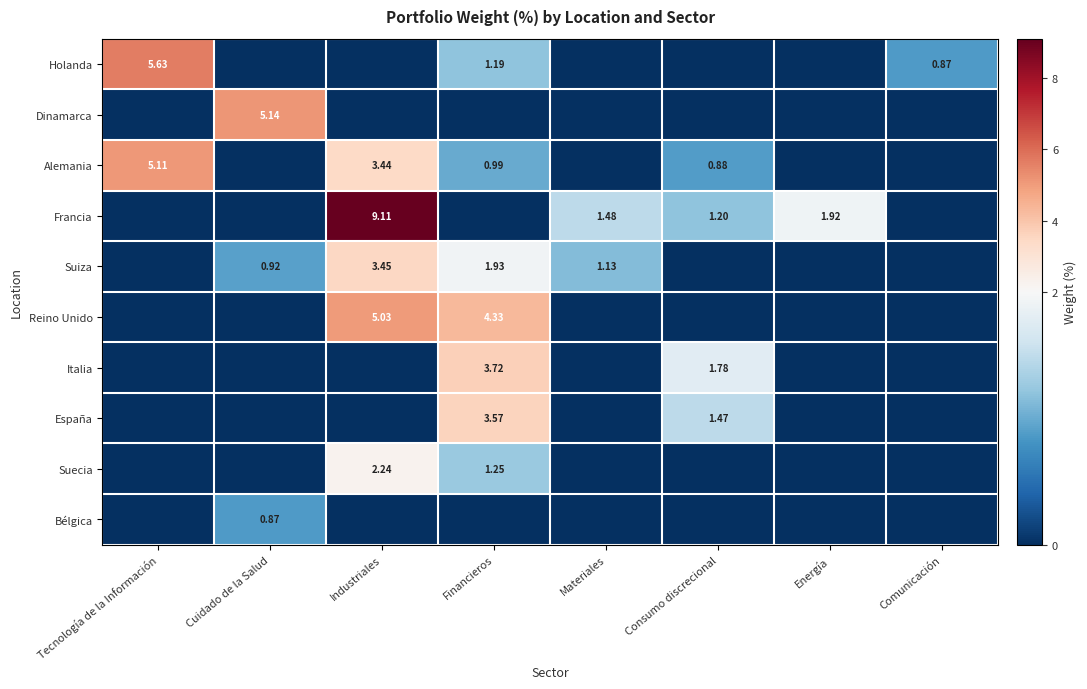

Is the value of Italia at Financieros greater than the value of Holanda at Financieros?

Yes